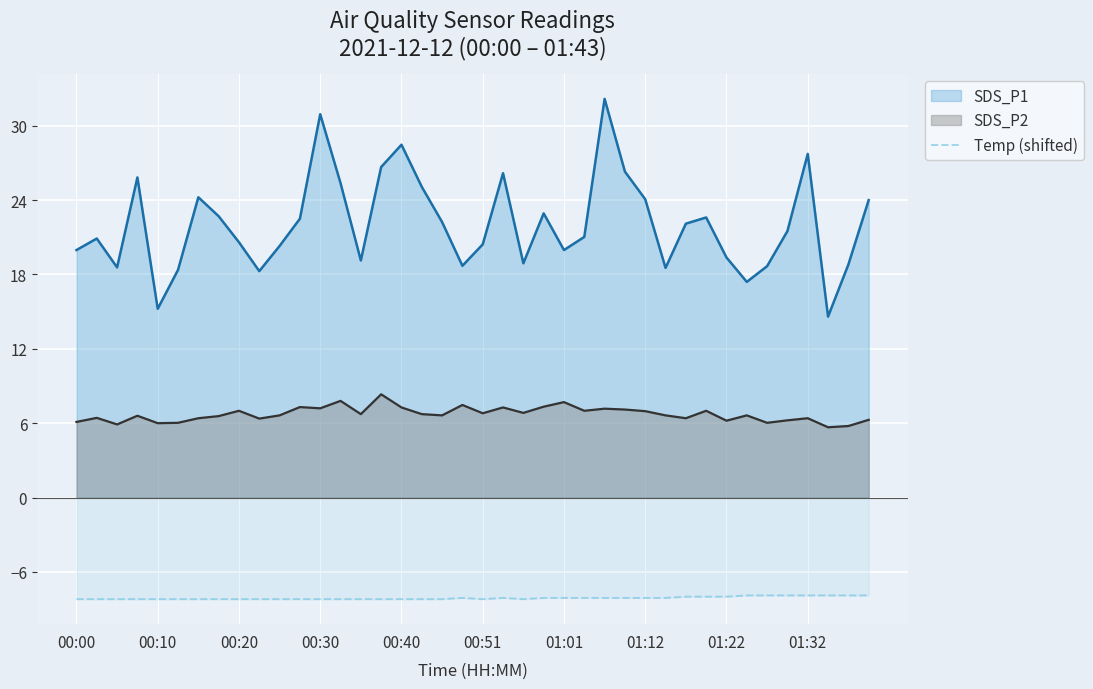

Which category has the lowest value across all series?

00:00